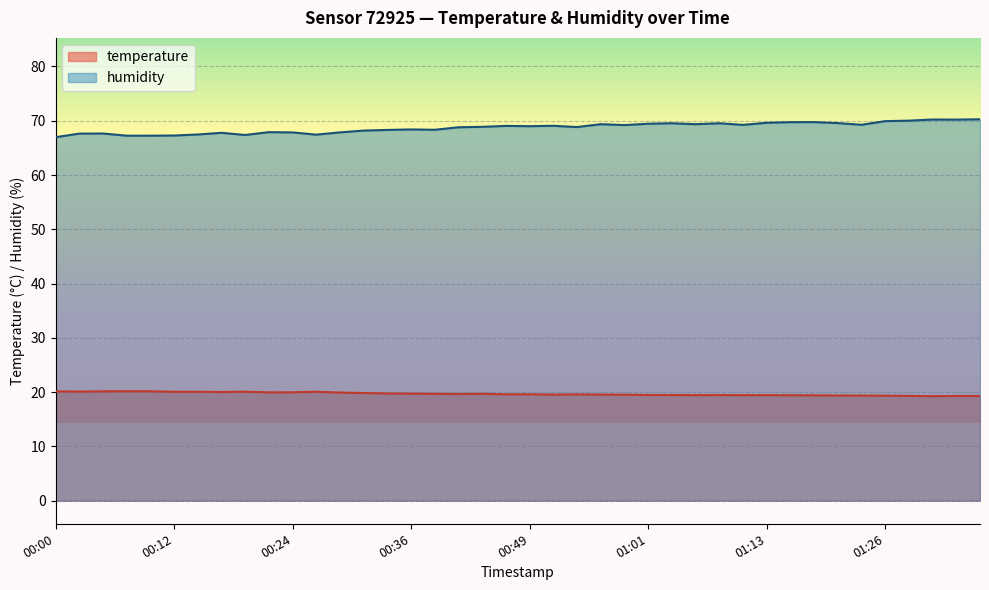

What is the difference between the humidity values at 00:59 and 01:08?

0.3